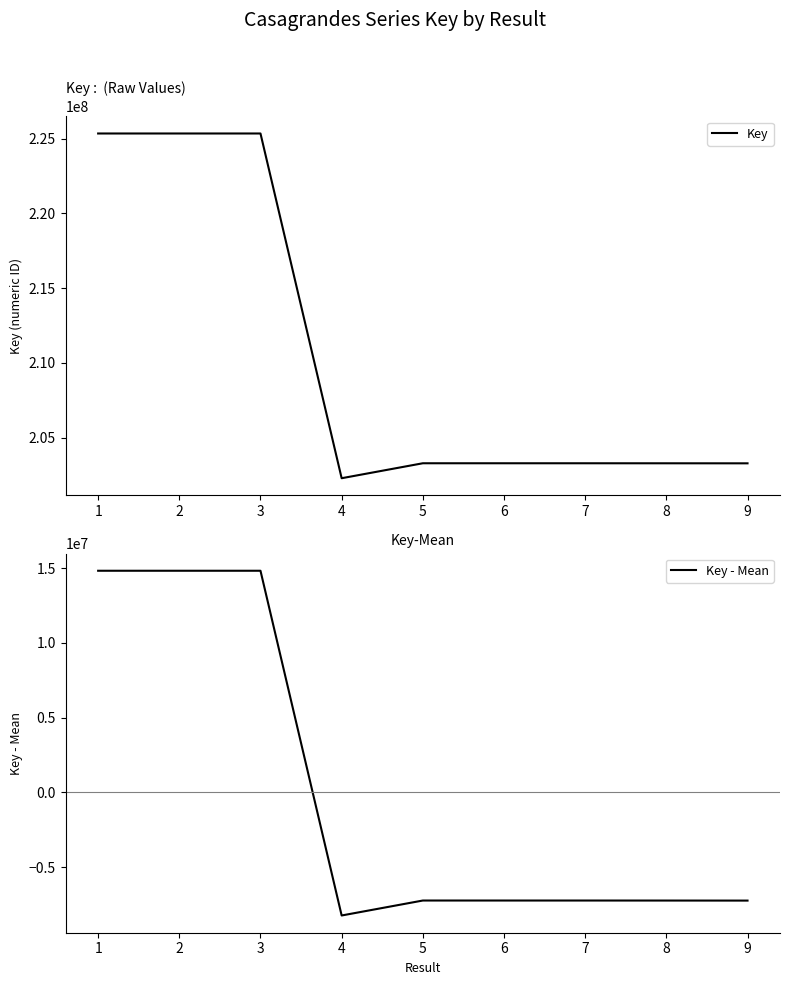

At which label does Key first exceed 203280905?

1